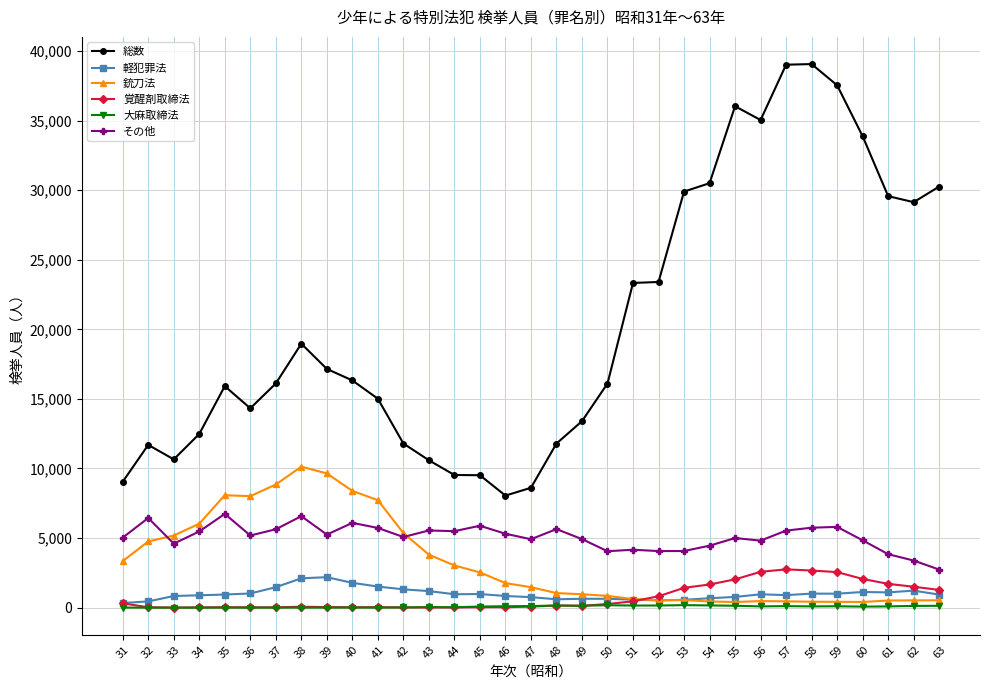

True or false: 銃刀法 and 総数 intersect in this chart.

False